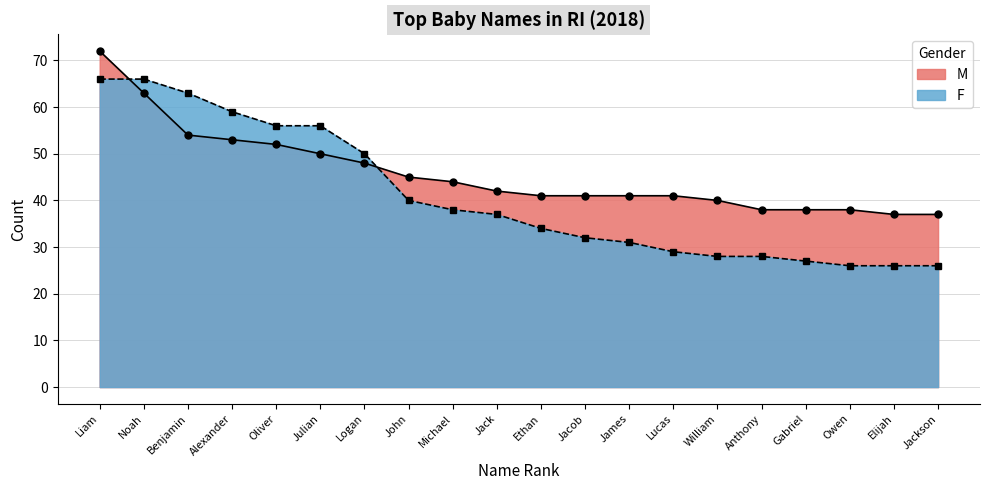

After their last crossing, which series has the higher values: F or M?

M